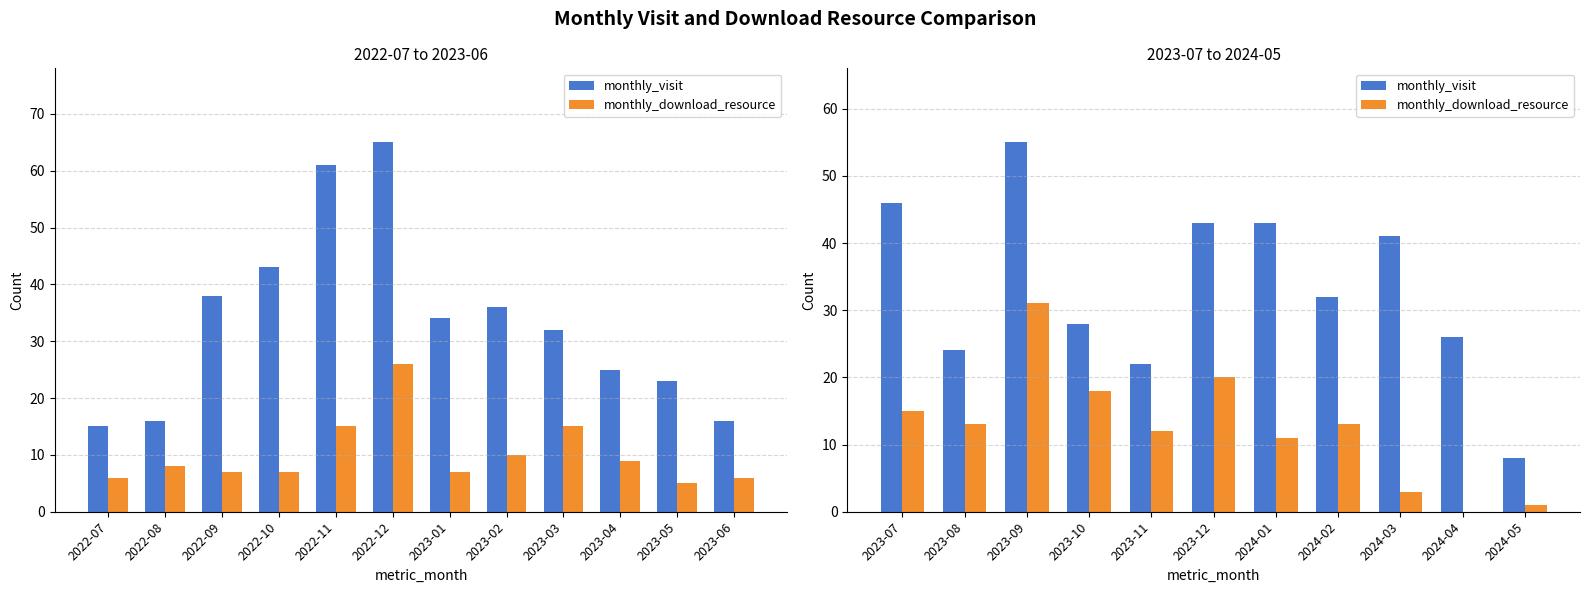

Is it true that monthly_visit equals 5 at 2024-05?

False